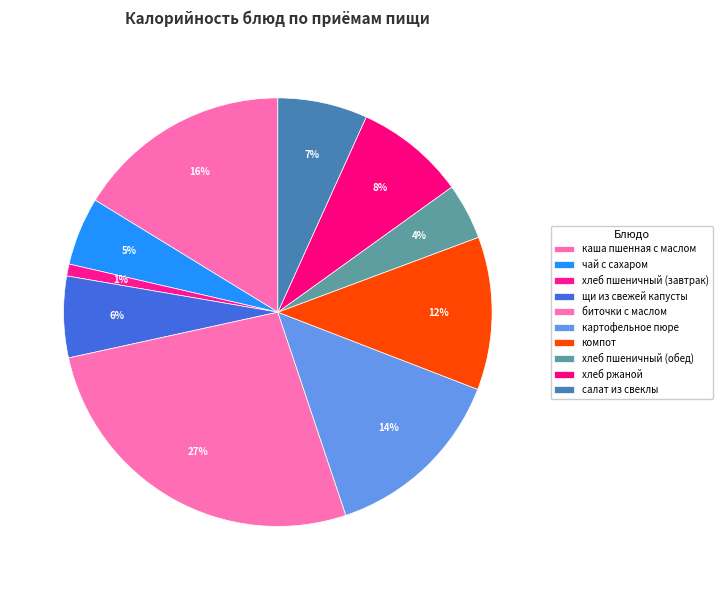

Which category has the smallest portion of the pie?

хлеб пшеничный (завтрак)